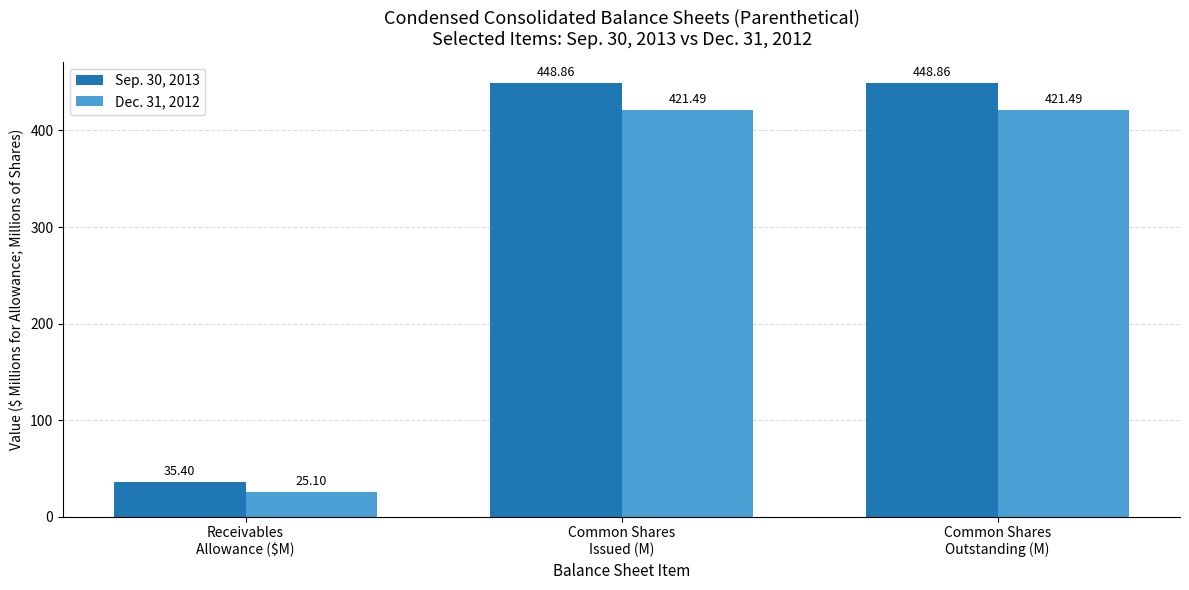

Read the Sep. 30, 2013 value at Receivables
Allowance ($M).

35.4